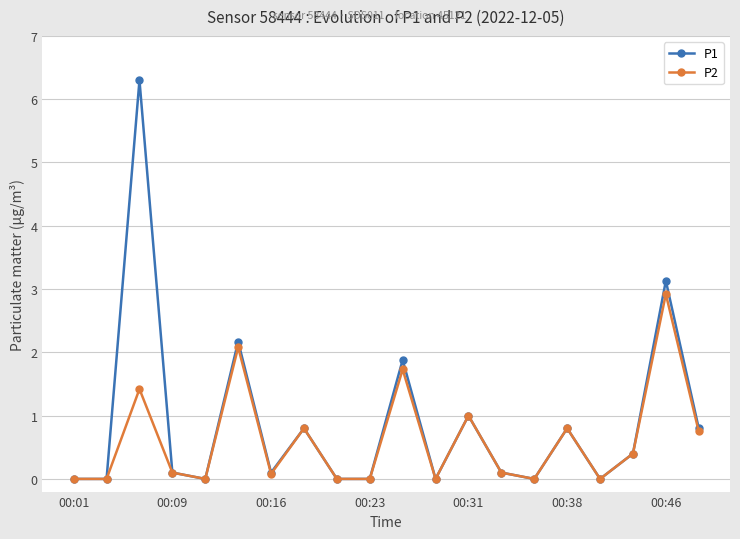

How many series are shown in this chart?

2